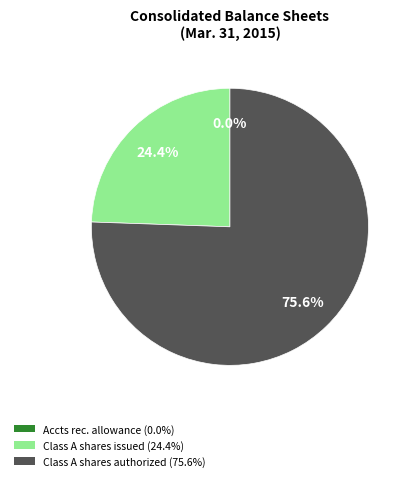

Does any single category account for the majority?

Yes